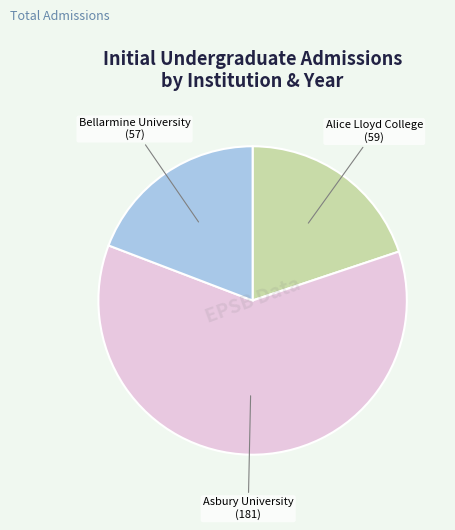

How many slices are in this pie chart?

3